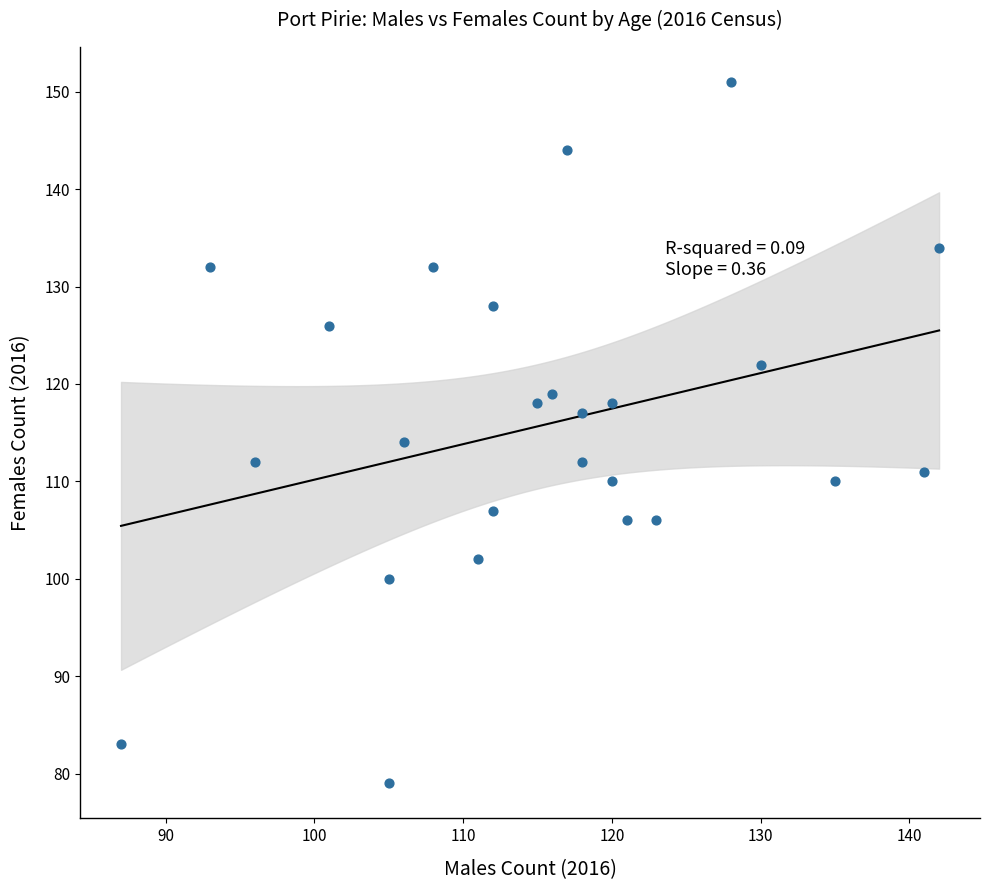

What Y value in the scatter plot is closest to 115?

114